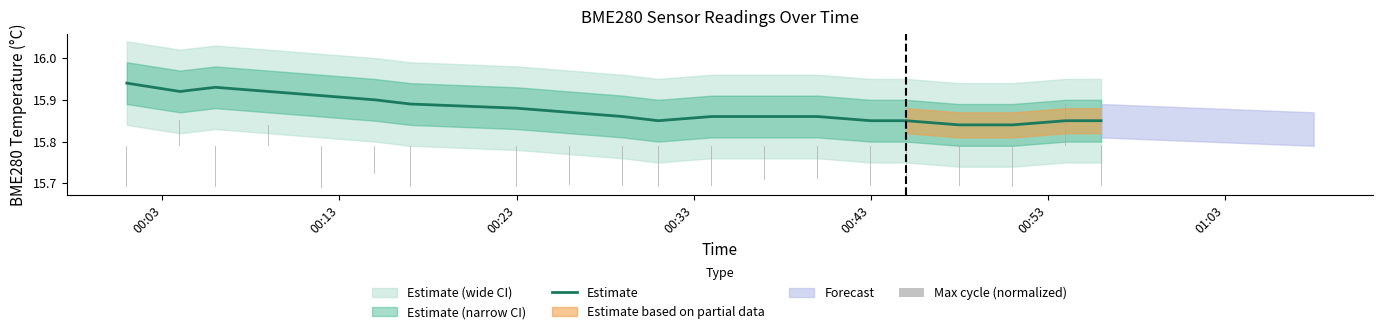

How many bars are there in total?

20